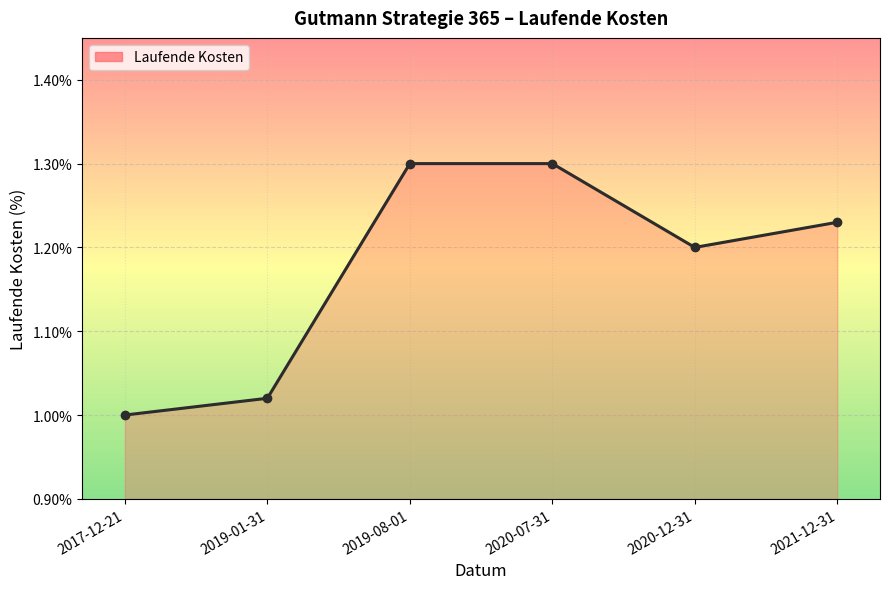

What is the label of the 3rd point from the left?

2019-08-01